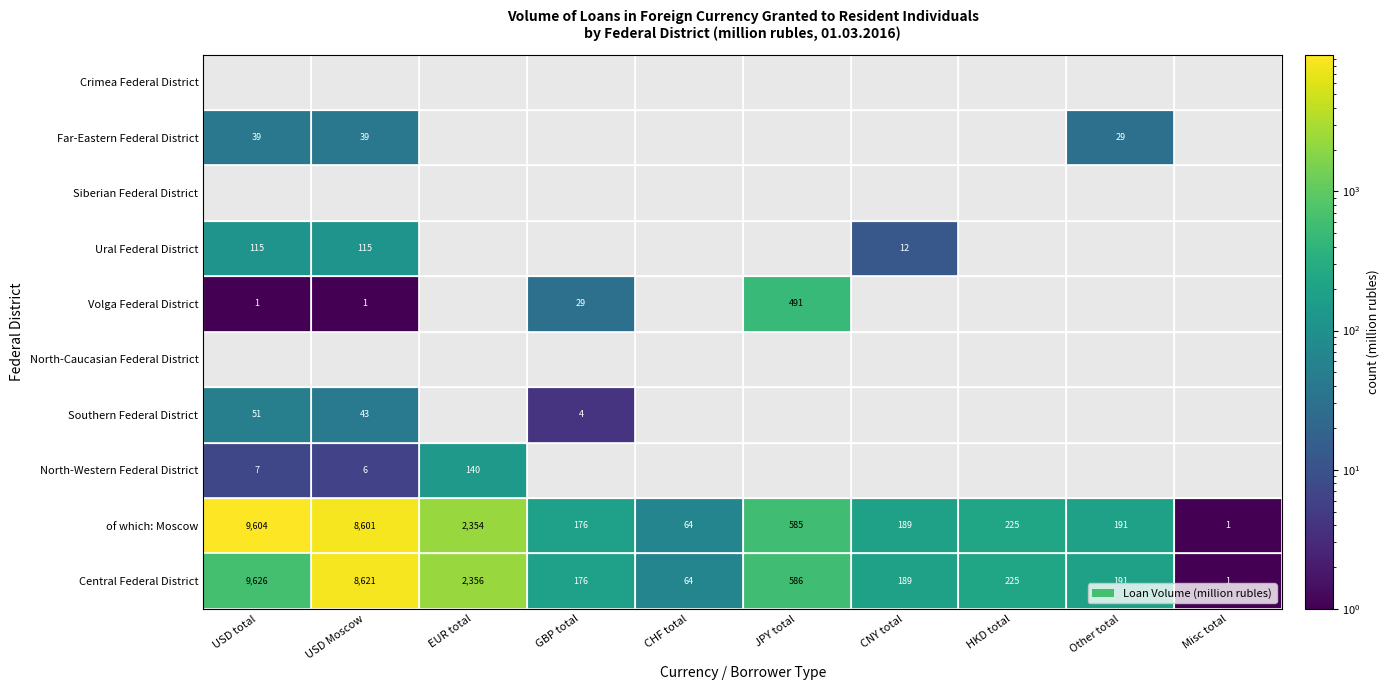

Is it true that Volga Federal District equals 2 at 0?

False